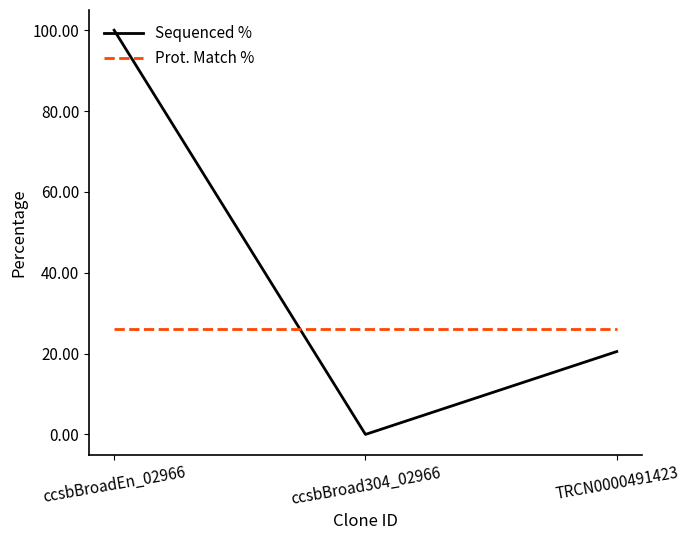

True or false: Prot. Match % has a value of 26.2 at ccsbBroad304_02966.

True